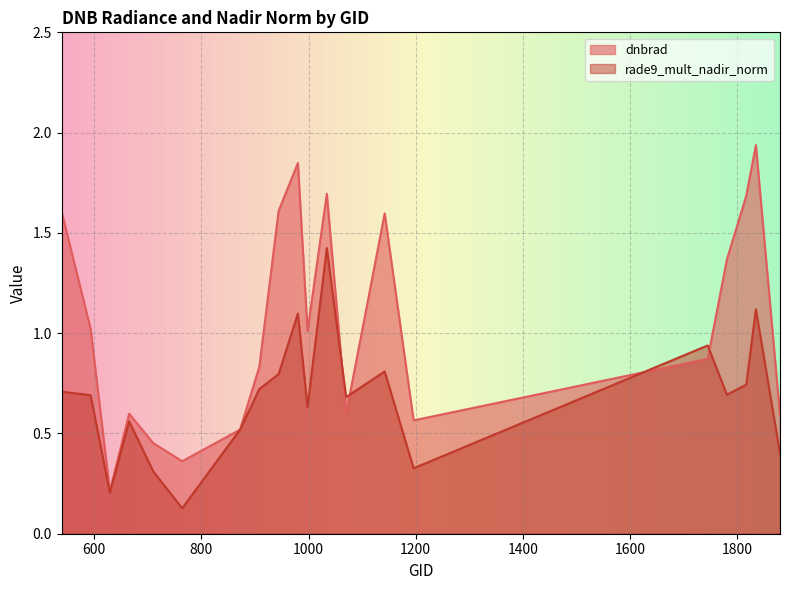

The rade9_mult_nadir_norm series shows 2.3 at 1034. True or false?

False